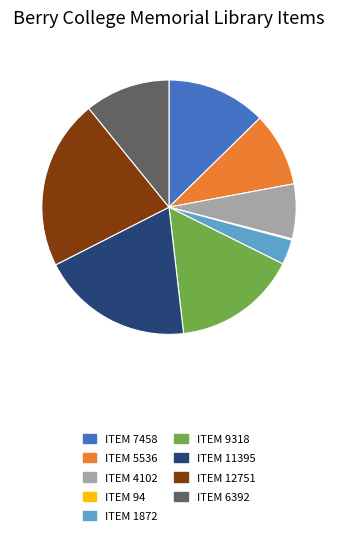

The ITEM 9318 slice represents 16% of the pie. True or false?

True